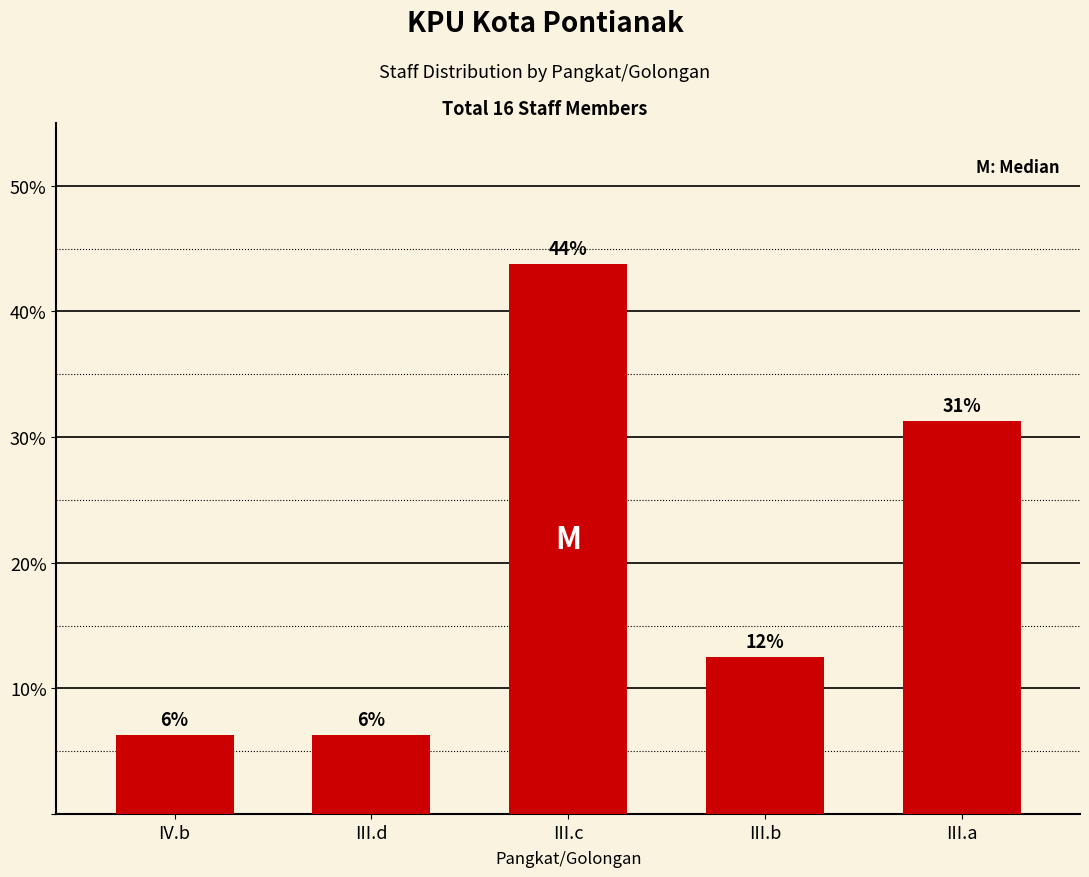

Reading left to right, what are all the values shown in this chart?

IV.b=6.2	III.d=6.2	III.c=43.8	III.b=12.5	III.a=31.2